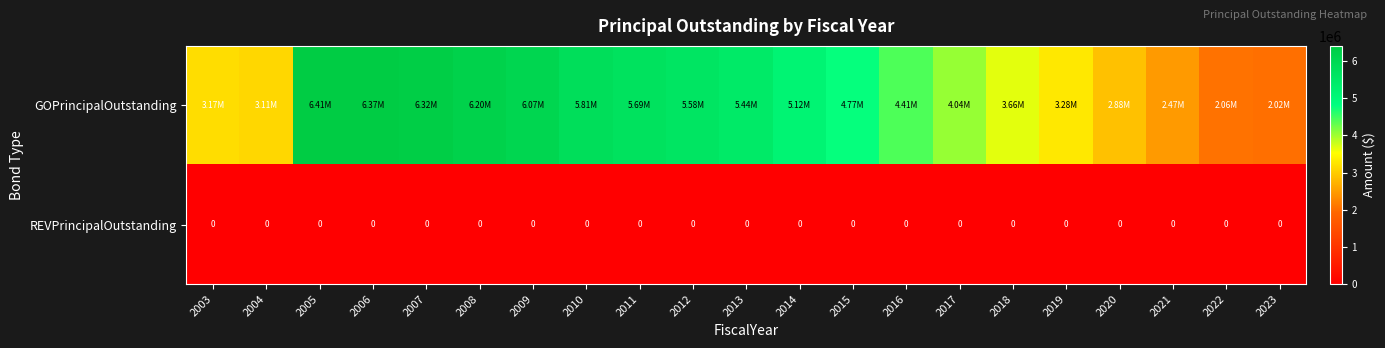

Count the number of data series in this chart.

2